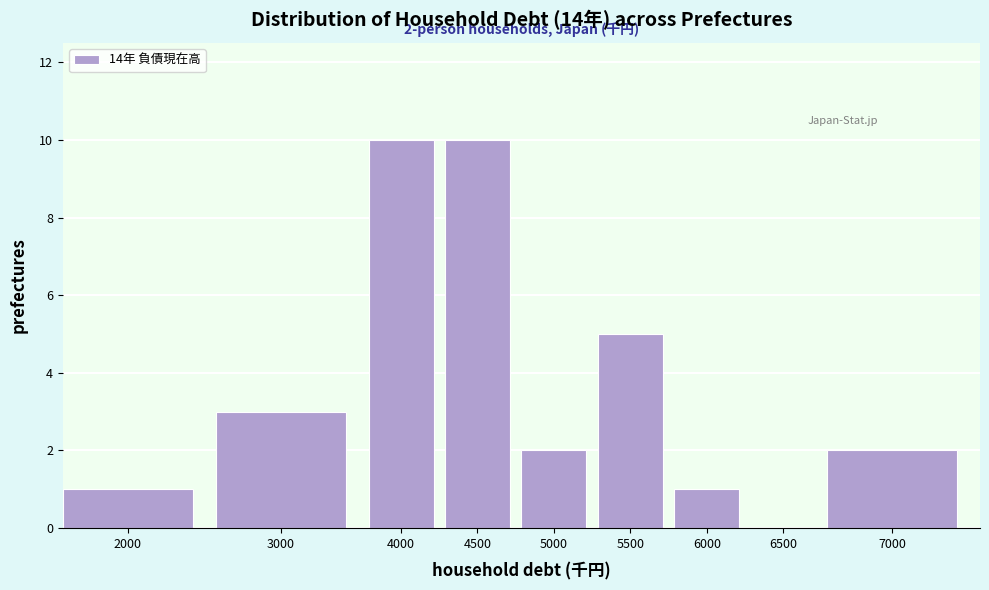

Reading left to right, what are all the values shown in this chart?

2000=1	3000=3	4000=10	4500=10	5000=2	5500=5	6000=1	6500=0	7000=2